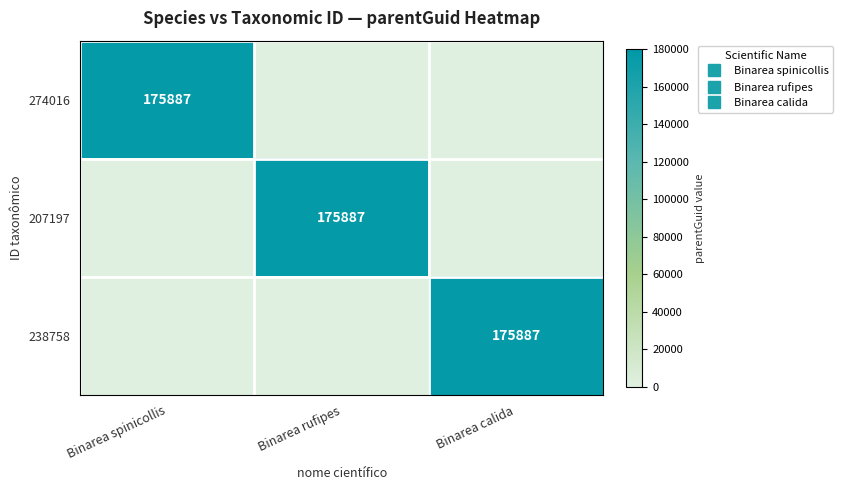

At how many categories does at least one series exceed 113851?

3